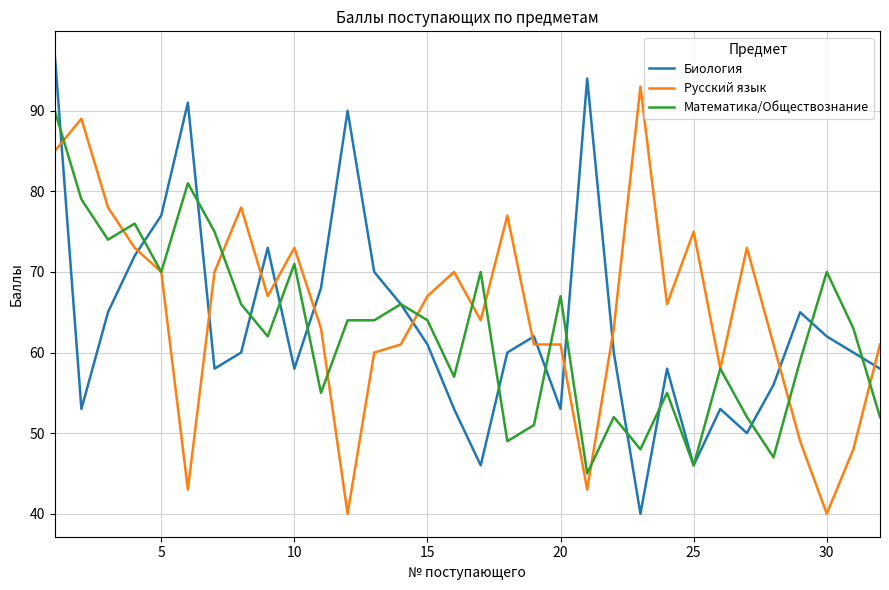

What is the sum of all Биология values?

2035